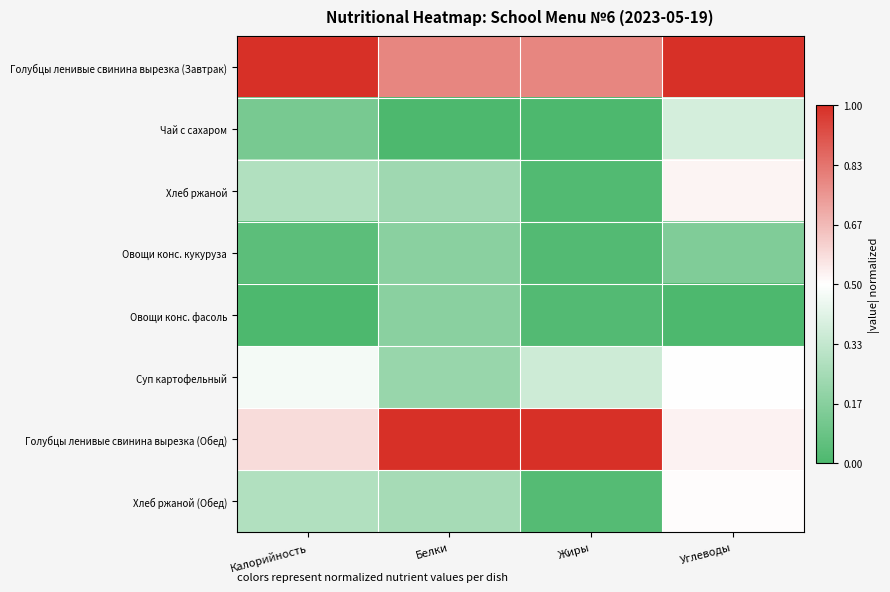

How many data points does each series have?

4